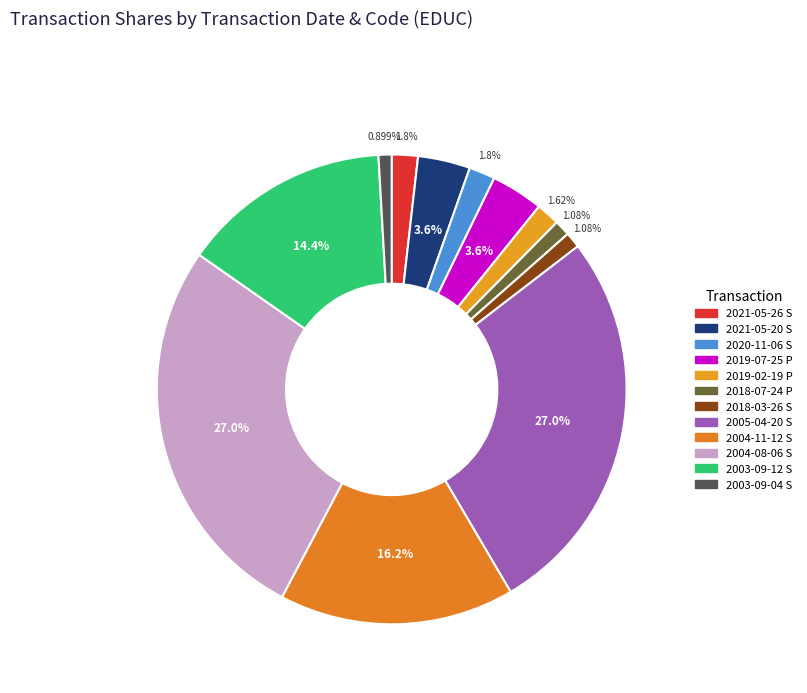

How much of the chart is everything except 2018-07-24 P?

98.9%